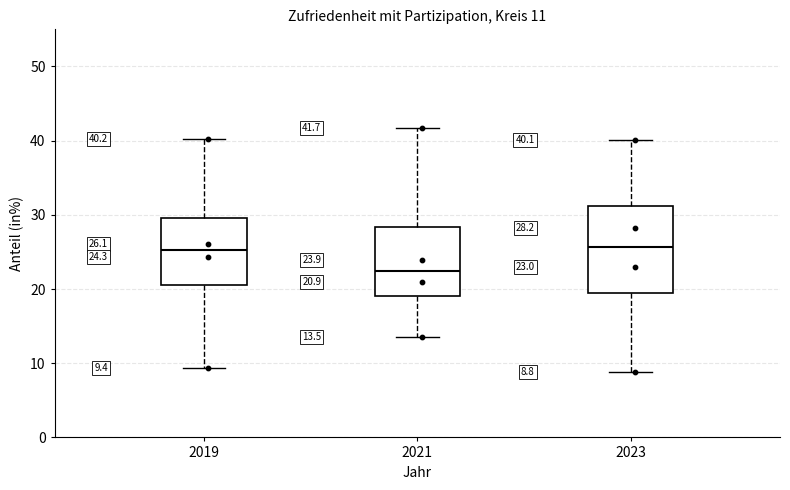

Comparing the boxes themselves (not the whiskers), which one is the tallest?

2023